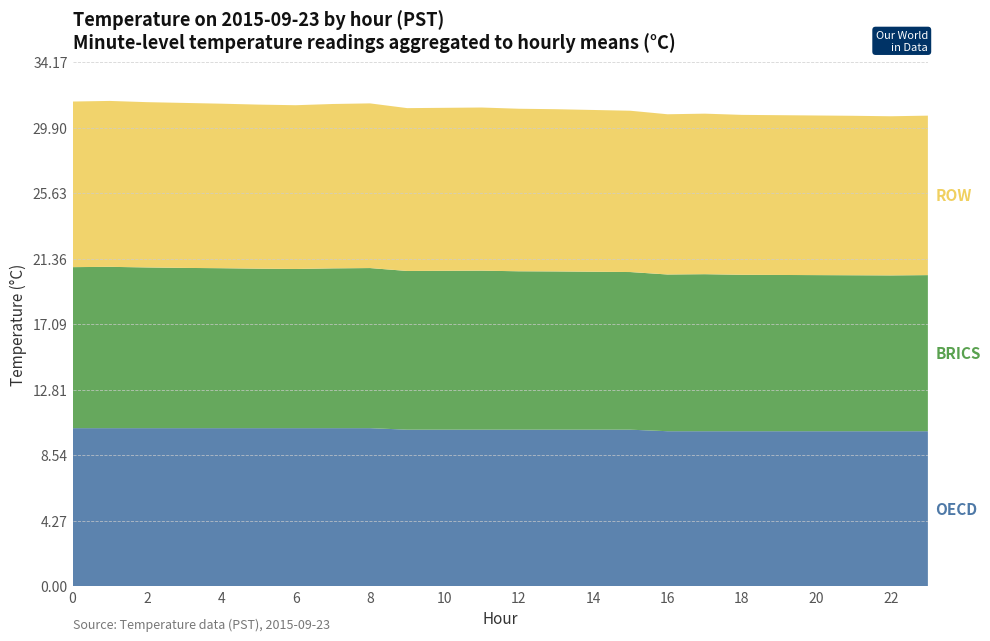

Reading left to right, transcribe all the data shown in this chart.

OECD: 0=10.3	1=10.3	2=10.3	3=10.3	4=10.3	5=10.3	6=10.3	7=10.3	8=10.3	9=10.2	10=10.2	11=10.2	12=10.2	13=10.2	14=10.2	15=10.2	16=10.1	17=10.1	18=10.1	19=10.1	20=10.1	21=10.1	22=10.1	23=10.1
BRICS: 0=10.5	1=10.5	2=10.5	3=10.4	4=10.4	5=10.4	6=10.4	7=10.4	8=10.4	9=10.3	10=10.4	11=10.4	12=10.3	13=10.3	14=10.3	15=10.3	16=10.2	17=10.2	18=10.2	19=10.2	20=10.2	21=10.2	22=10.2	23=10.2
ROW: 0=10.8	1=10.8	2=10.8	3=10.8	4=10.7	5=10.7	6=10.7	7=10.7	8=10.7	9=10.6	10=10.6	11=10.6	12=10.6	13=10.6	14=10.6	15=10.5	16=10.4	17=10.5	18=10.4	19=10.4	20=10.4	21=10.4	22=10.4	23=10.4